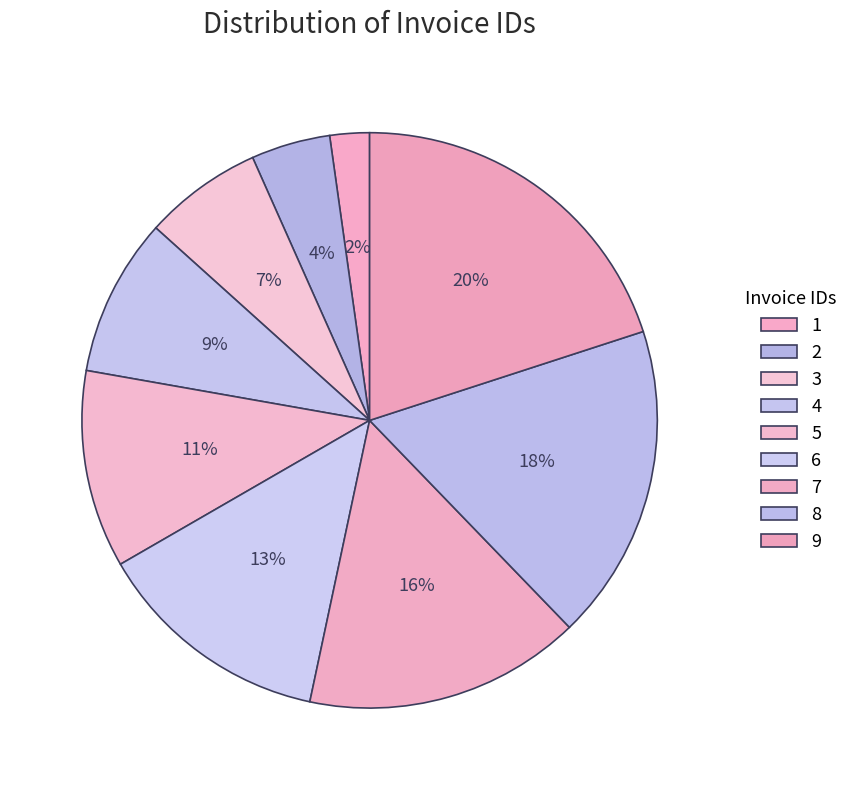

What is the ratio of the value at 2 to the value at 7?

0.3